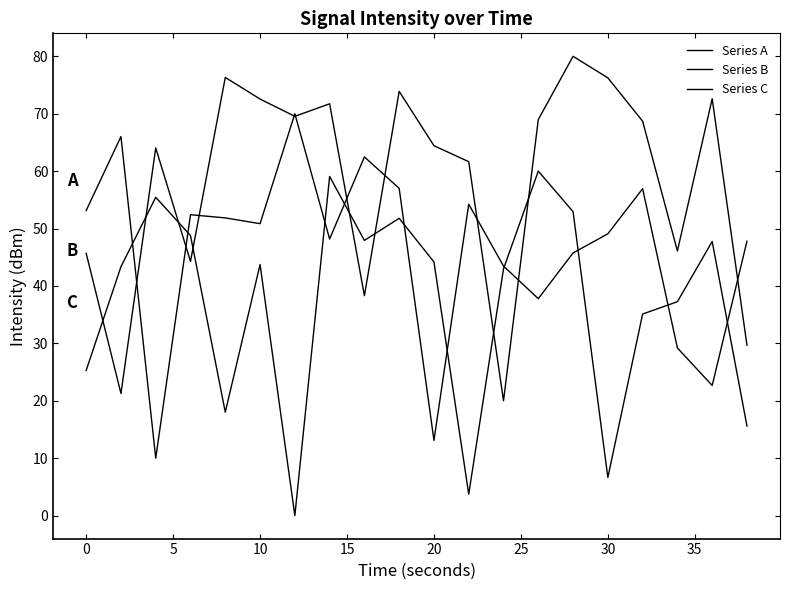

What is the greatest value displayed?

80.0